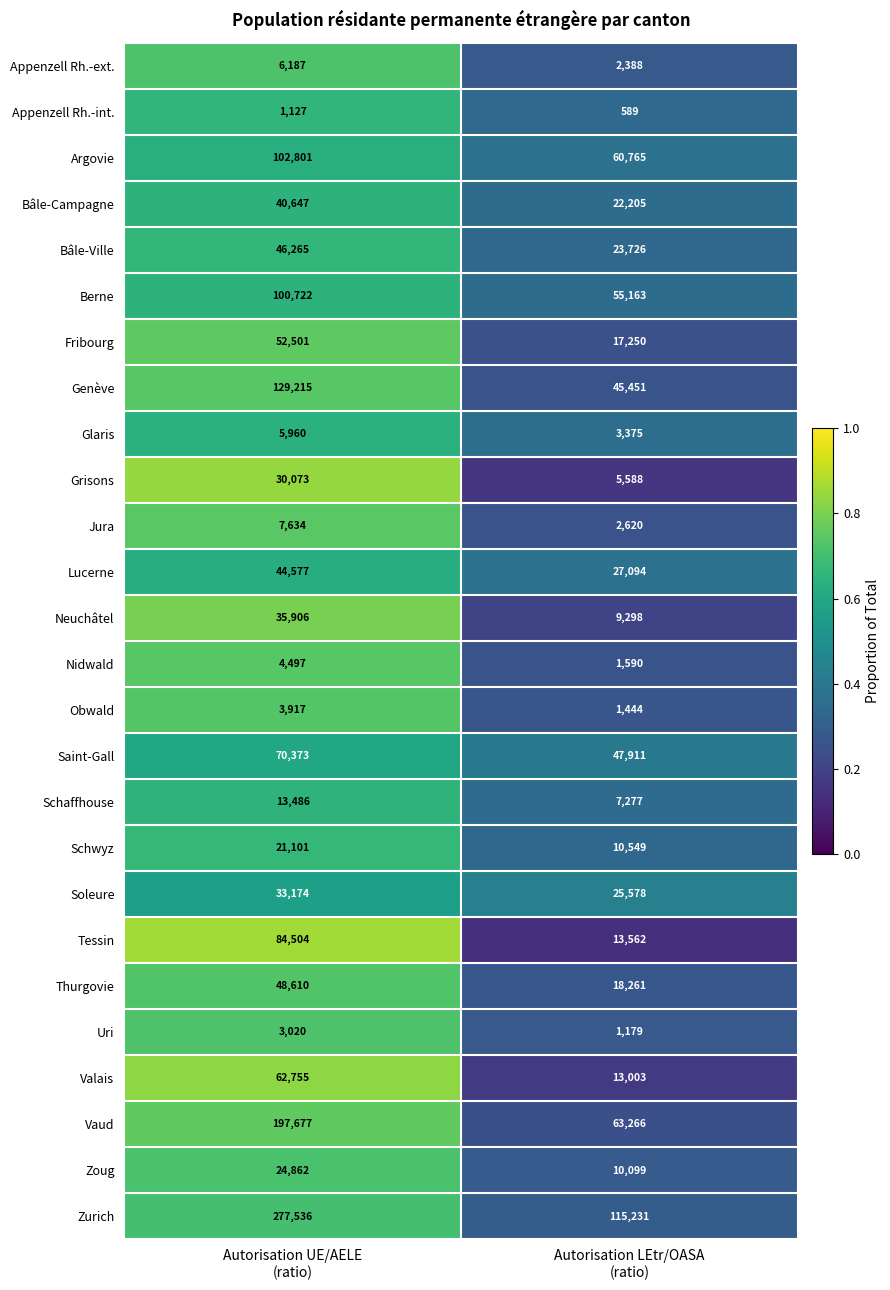

What is the greatest value displayed?

277536